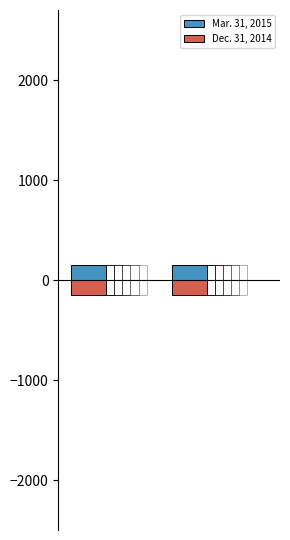

What is the lowest value of the Mar. 31, 2015 series?

150